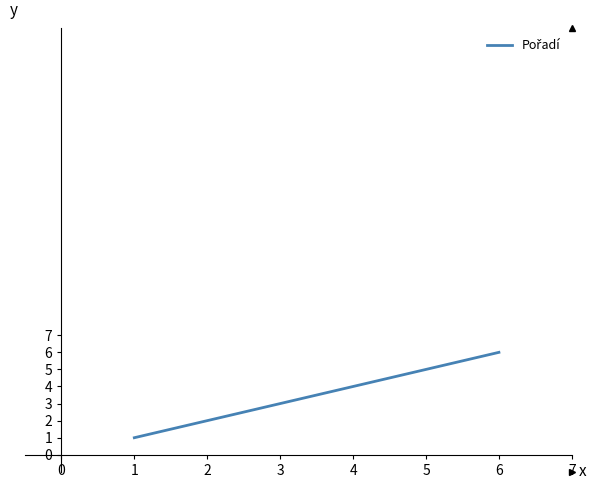

List the labels in order of value, largest first.

6, 5, 4, 3, 2, 1